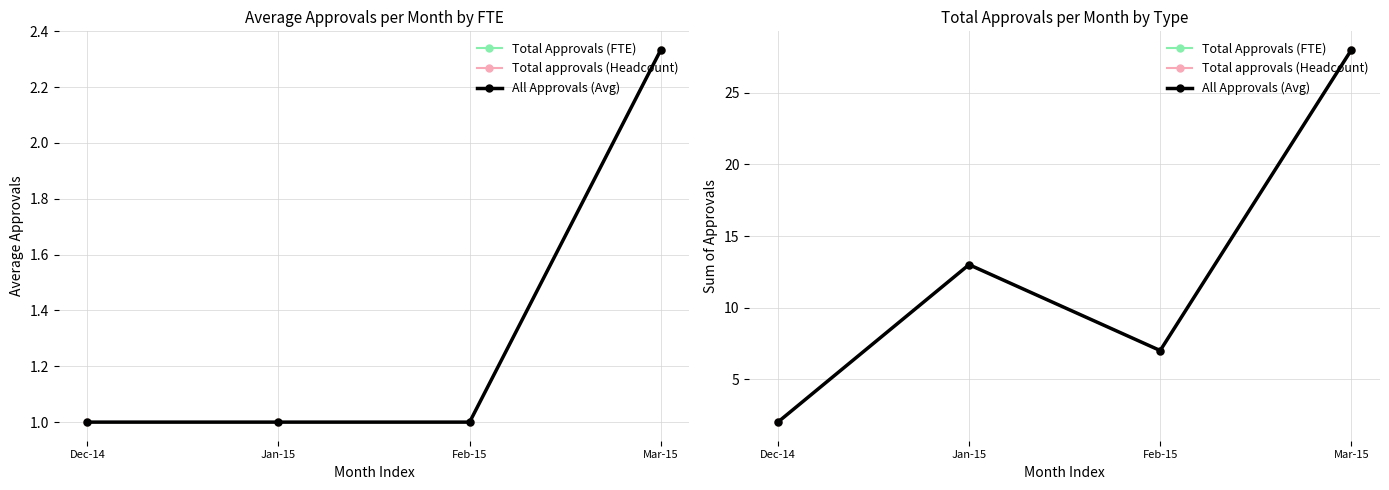

How many interior local peaks does the Total Approvals (FTE) series have?

1